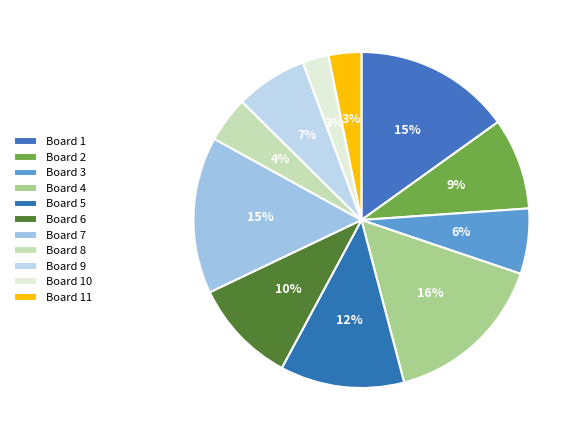

To the nearest percent, what percentage of the pie is Board 7?

15%